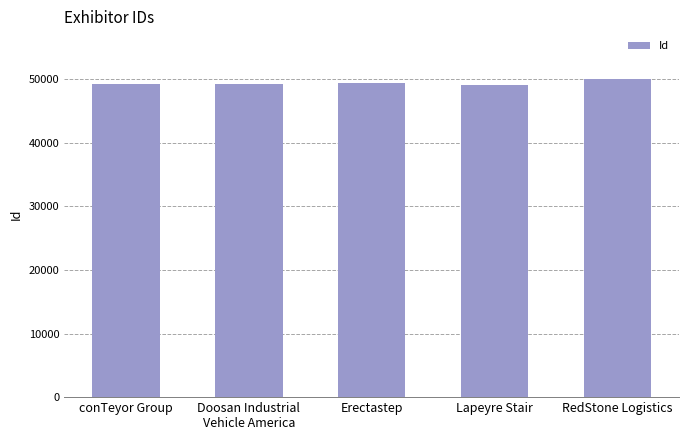

What is the maximum value shown in the chart?

49987